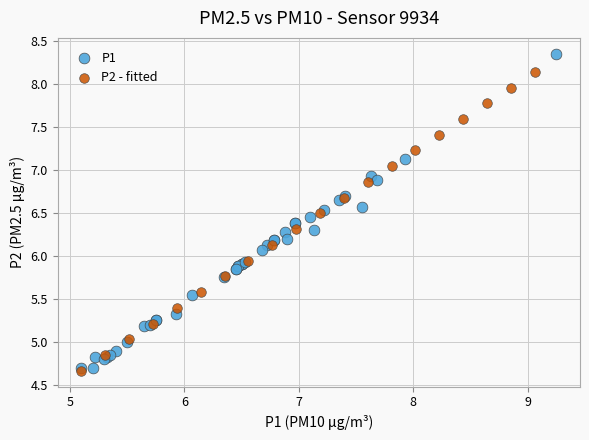

Which series contains the highest Y value?

P1